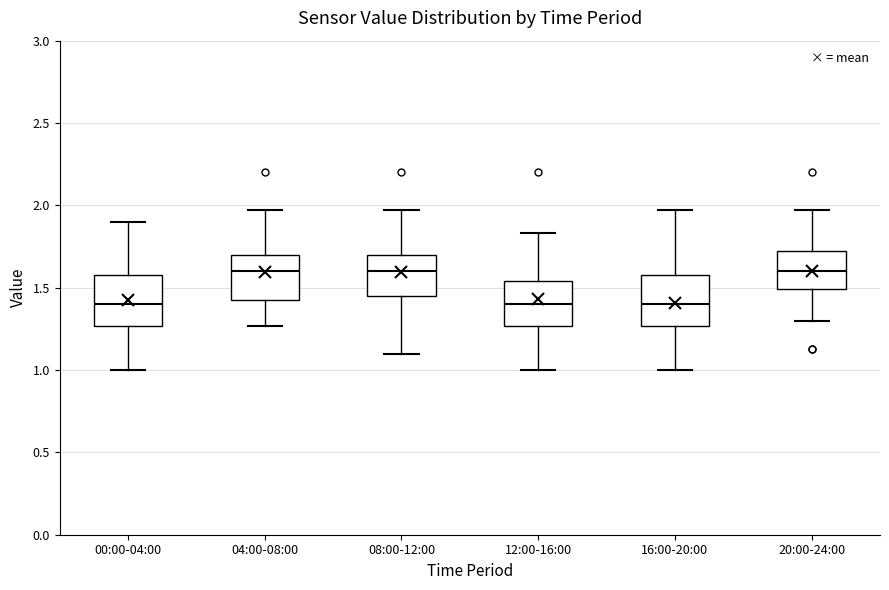

Reading left to right, read every box against the y-axis: the position of its median line, the range the box covers, and the ends of its whiskers. The values are not printed on the chart, so give them approximately, as read against the axis.

00:00-04:00: median 1.40, box 1.25 to 1.60, whiskers 1.00 to 1.90
04:00-08:00: median 1.60, box 1.40 to 1.70, whiskers 1.25 to 1.95
08:00-12:00: median 1.60, box 1.45 to 1.70, whiskers 1.10 to 1.95
12:00-16:00: median 1.40, box 1.25 to 1.55, whiskers 1.00 to 1.85
16:00-20:00: median 1.40, box 1.25 to 1.60, whiskers 1.00 to 1.95
20:00-24:00: median 1.60, box 1.50 to 1.75, whiskers 1.30 to 1.95